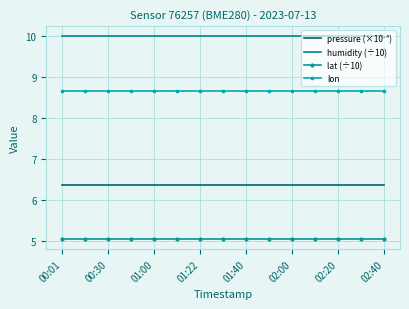

True or false: lat (÷10) and lon cross at least once.

False